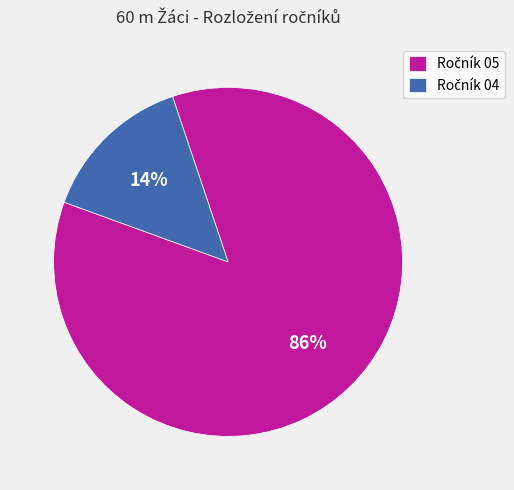

To the nearest percent, what is the average slice percentage?

50%